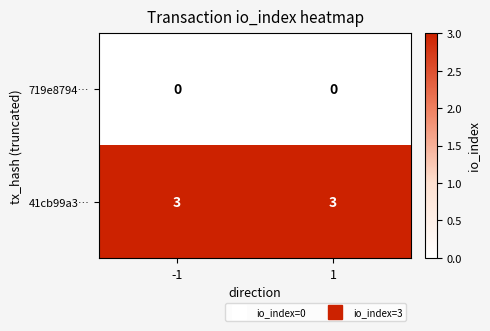

Rank the series by their maximum value, from highest to lowest.

41cb99a3…, 719e8794…